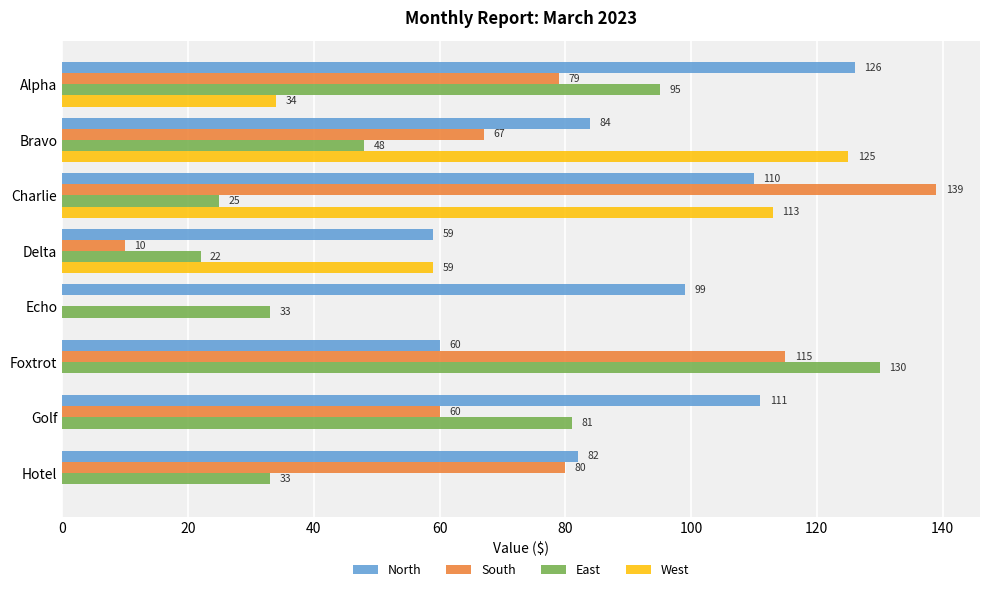

Which category has the highest value across all series?

Charlie